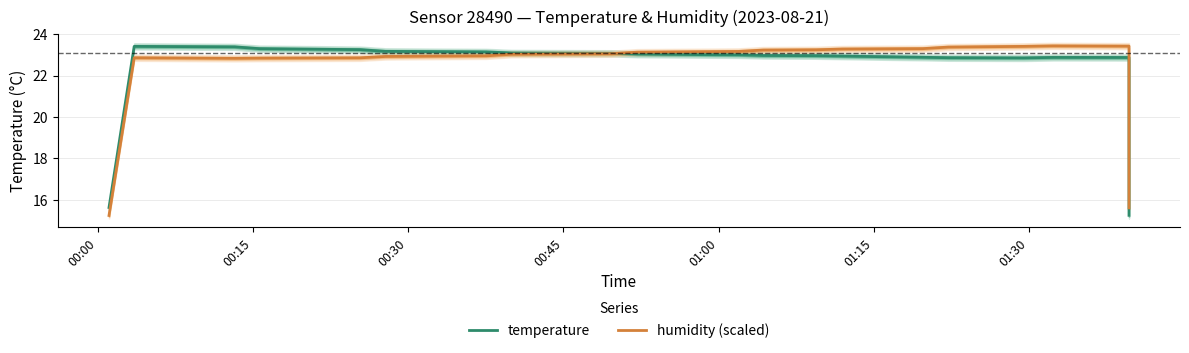

Which series has the largest range (max minus min)?

humidity (scaled)